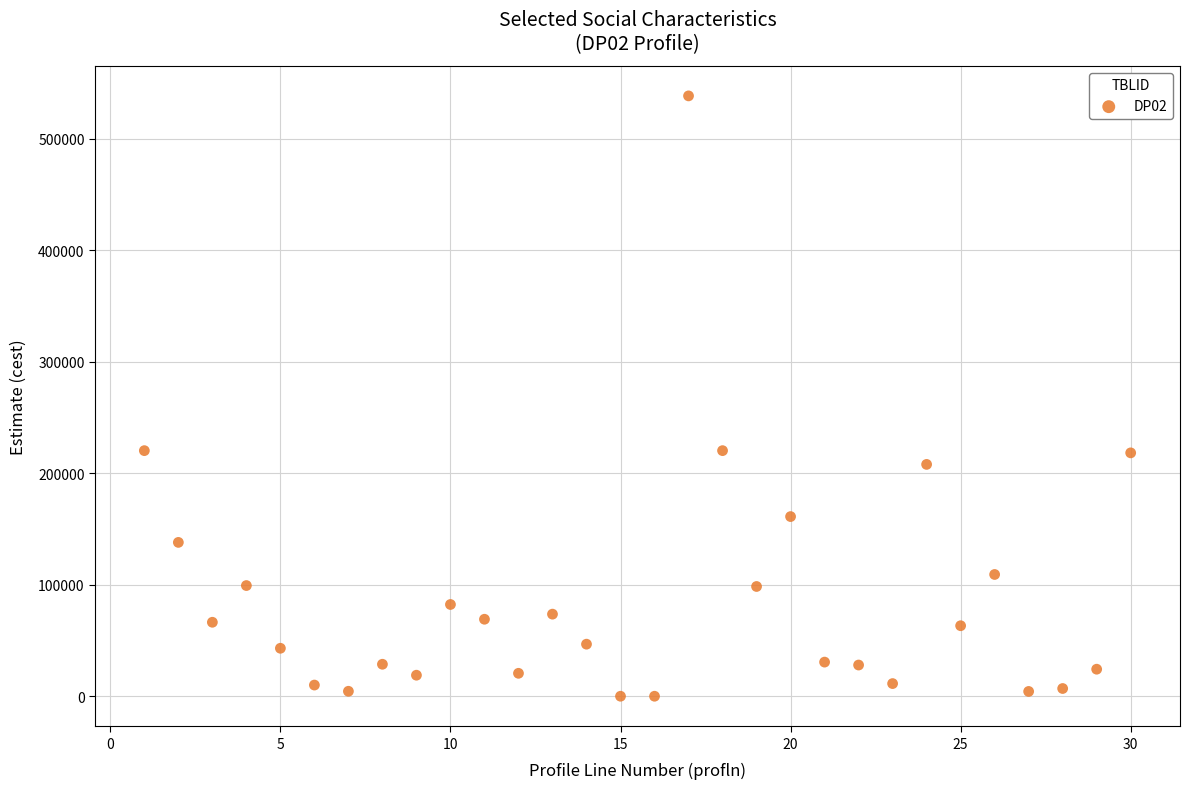

What is the range of X values (max minus min)?

29.0